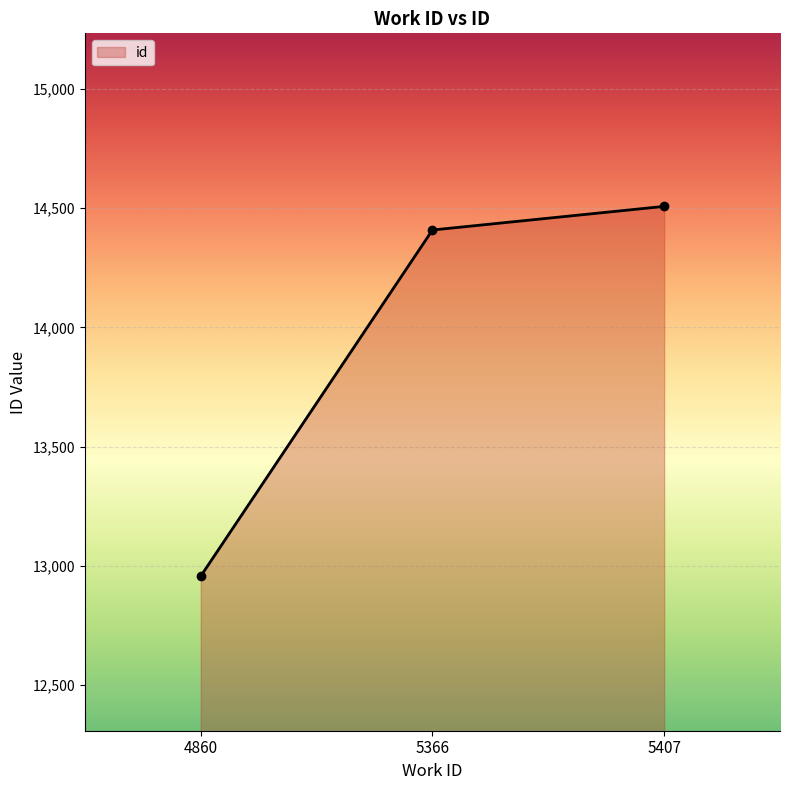

The value at 5366 is 22610. True or false?

False